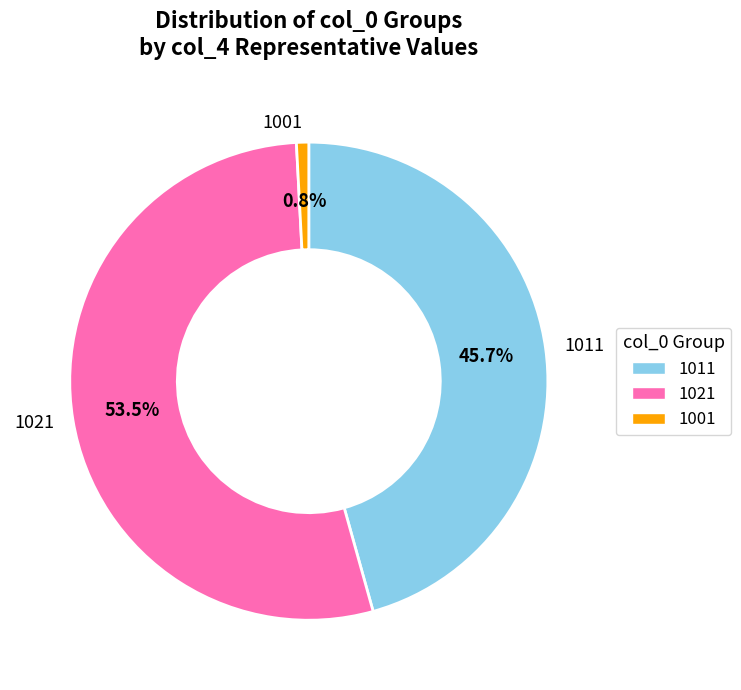

Which category accounts for the majority?

1021